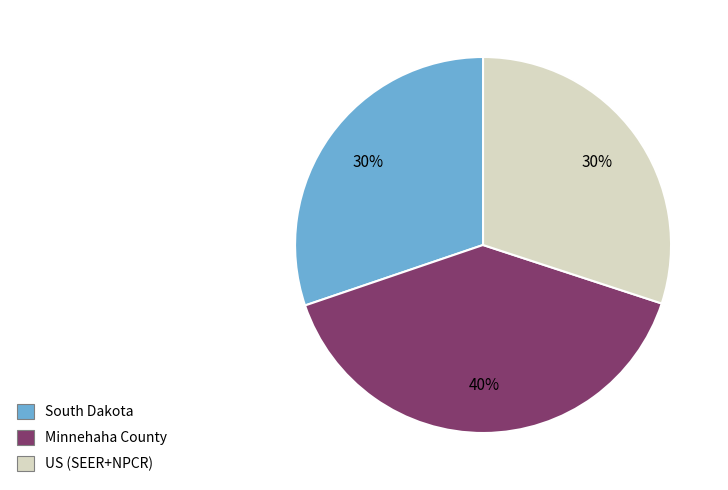

Which slice is the largest?

Minnehaha County